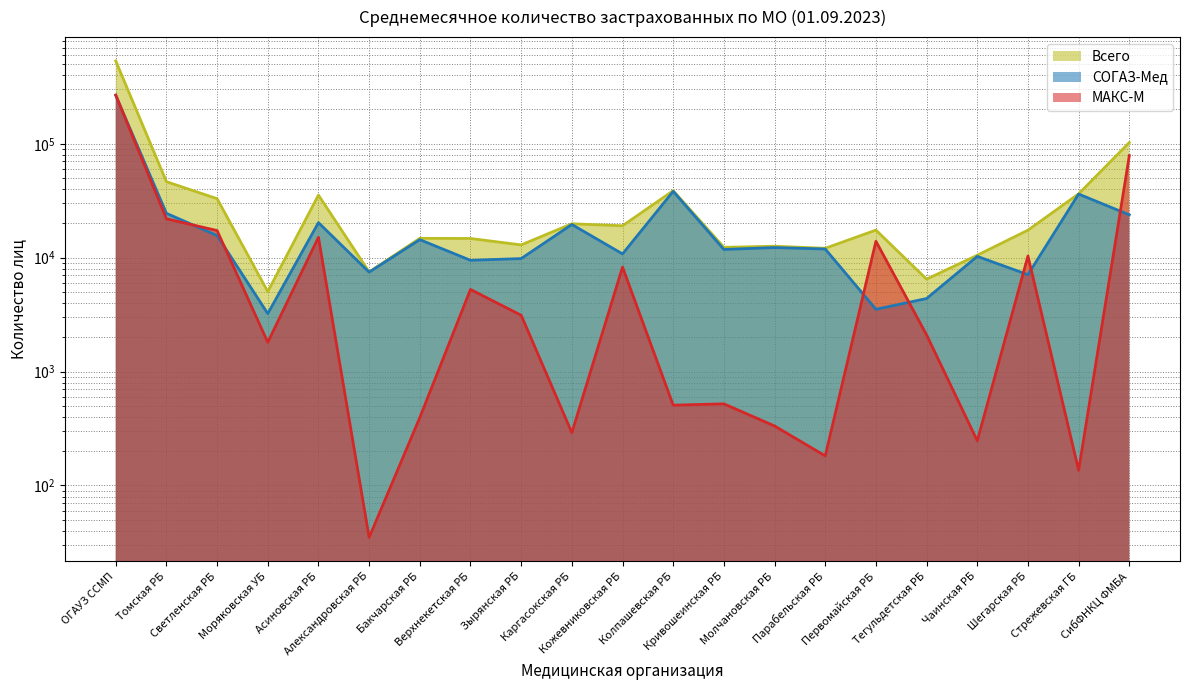

What is the difference between the highest and lowest values at Тегульдетская РБ?

4378